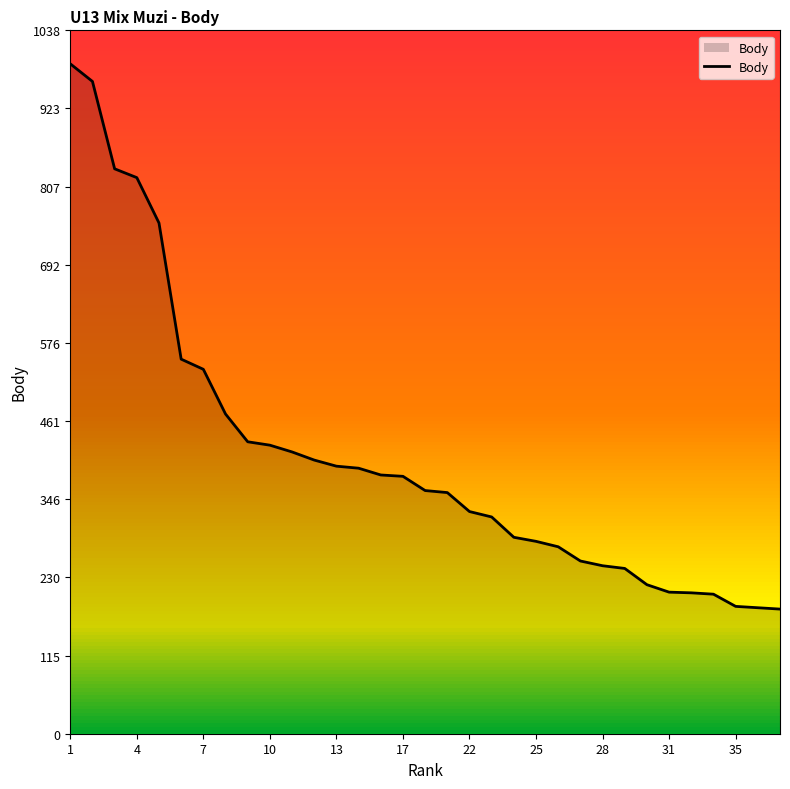

What is the sum of all values?

13511